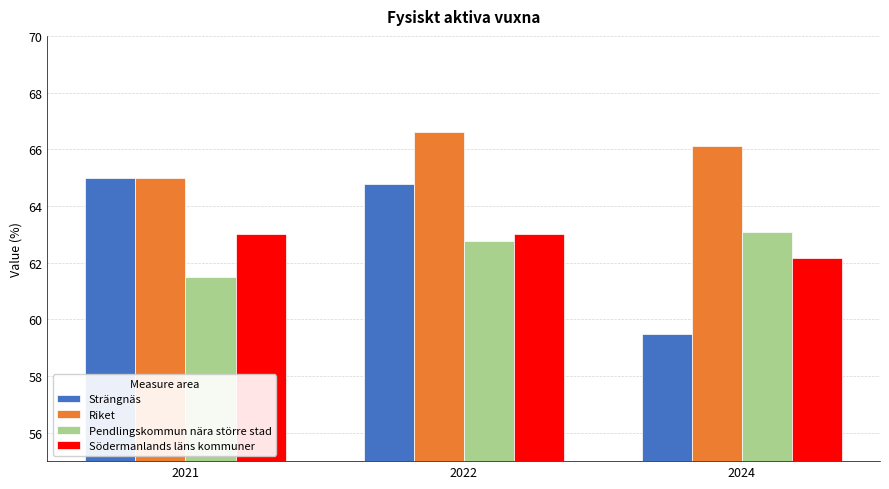

How many bars are there in total?

12